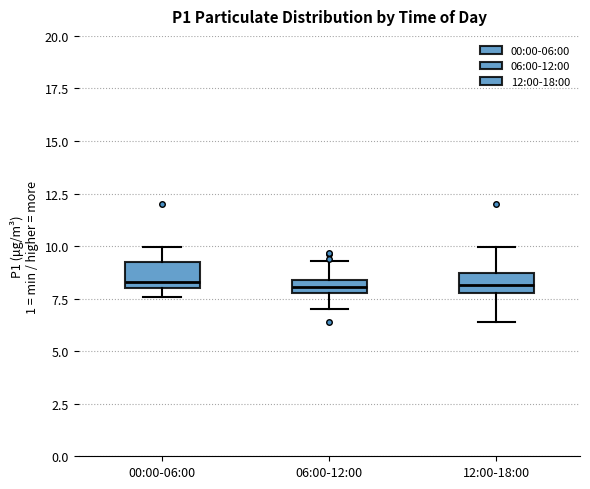

Where does the lower whisker of the box for 12:00-18:00 end on the y-axis? The values are not printed on the chart, so give them approximately, as read against the axis.

6.5